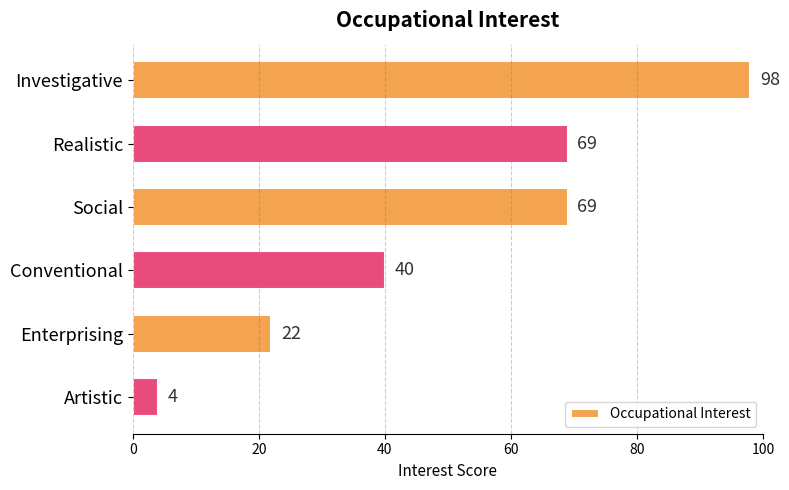

Are the bars horizontal?

Yes